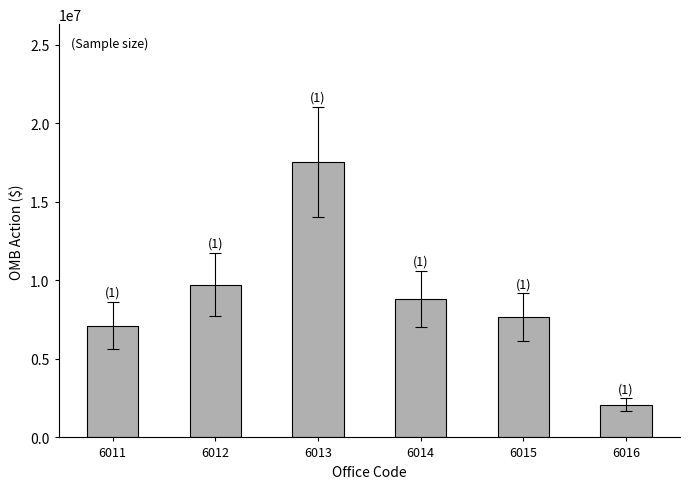

Which label corresponds to the smallest value in the chart?

6016